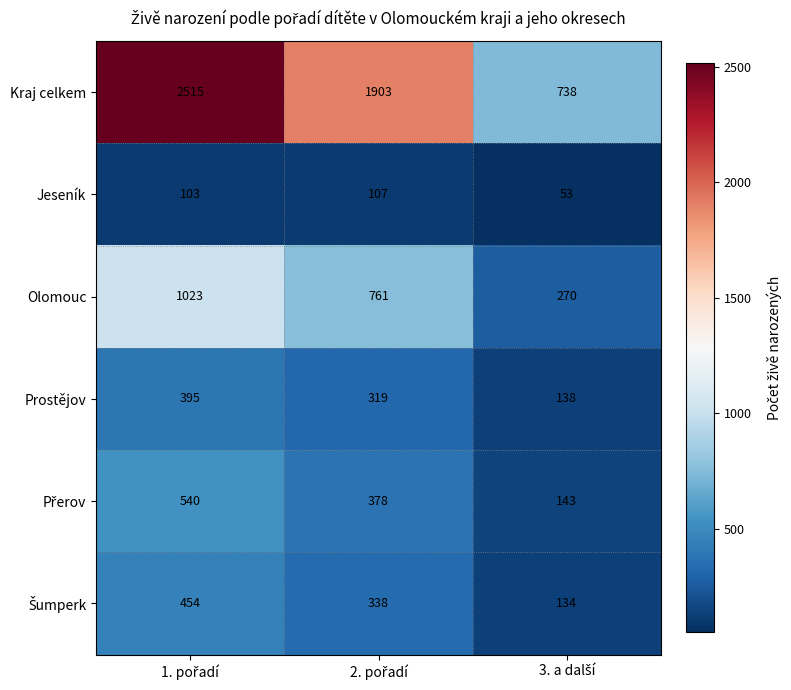

Count the Prostějov values in the range 138 to 395.

3